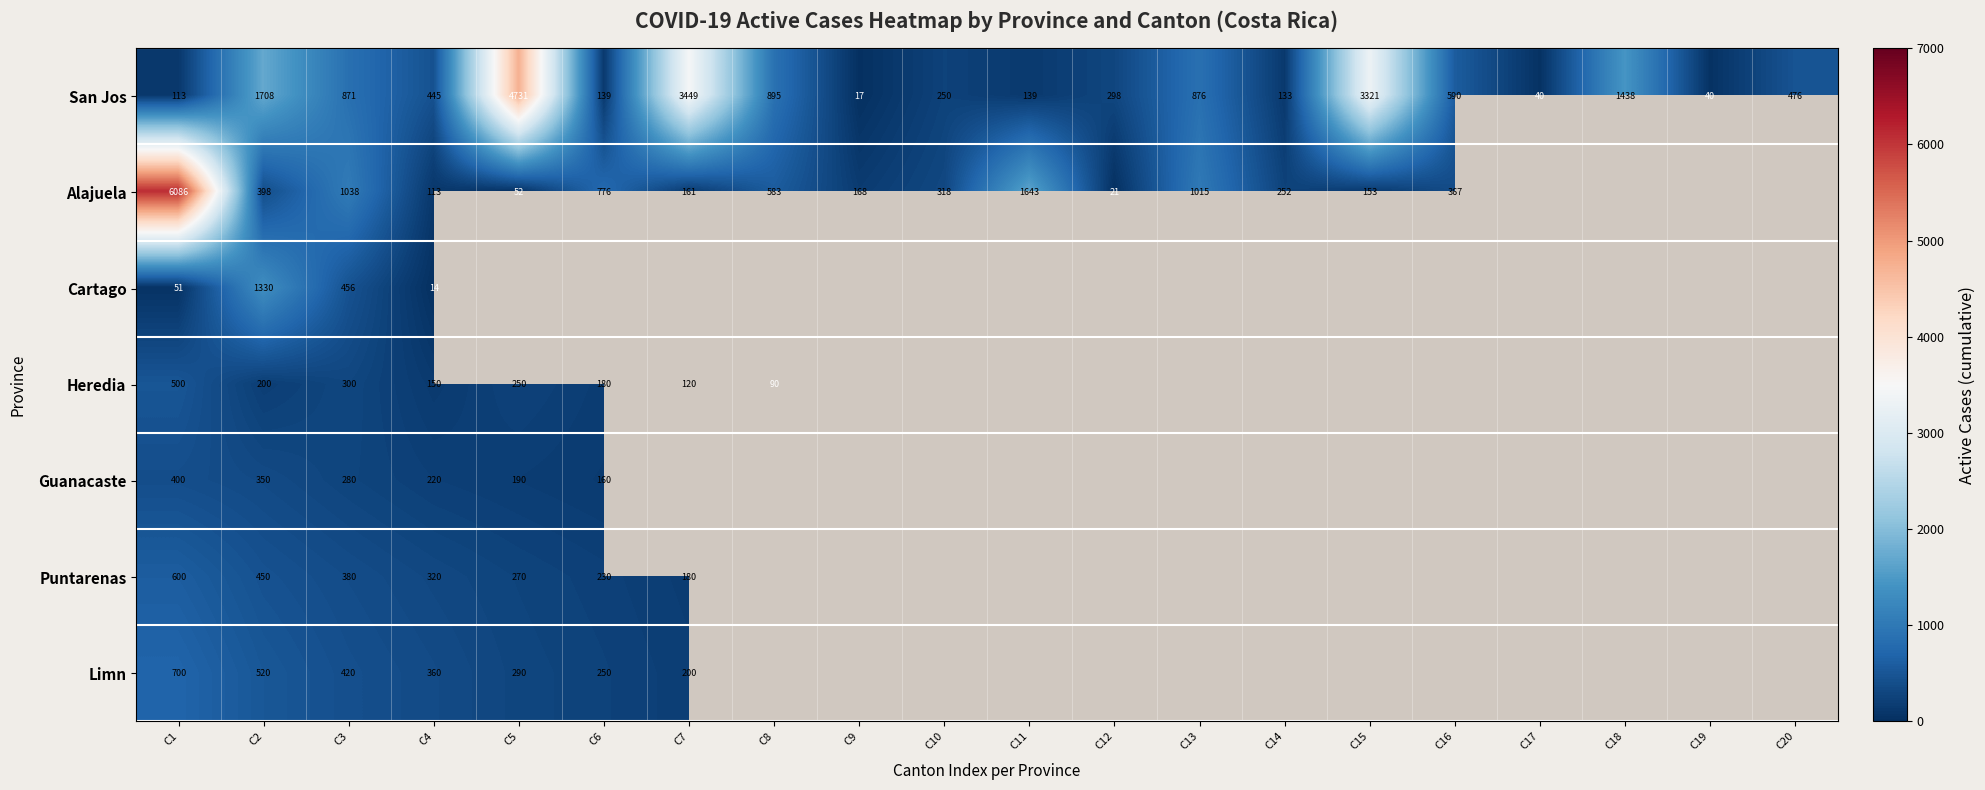

The San Jos series shows 888 at C2. True or false?

False